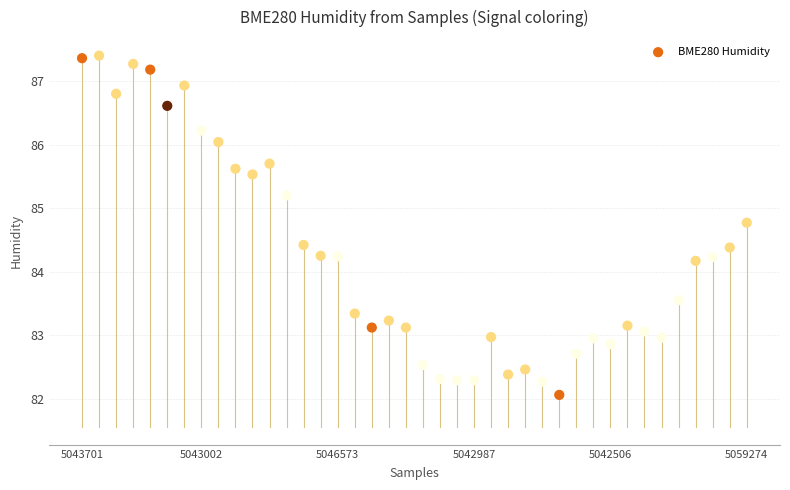

What is the range of Y values (max minus min)?

5.3